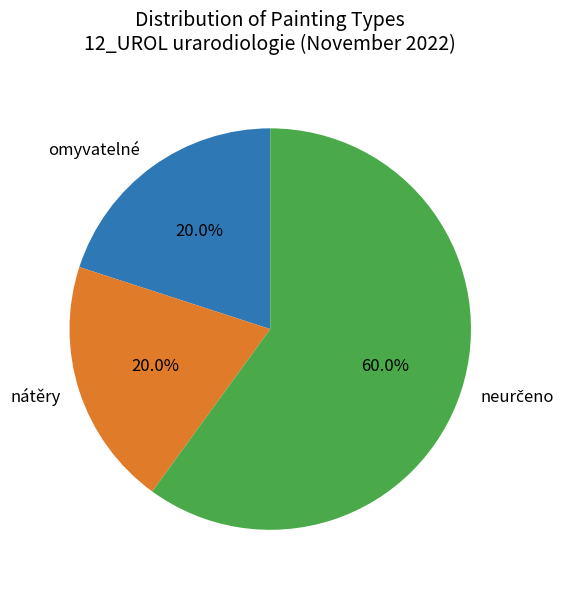

Does any single category account for the majority?

Yes